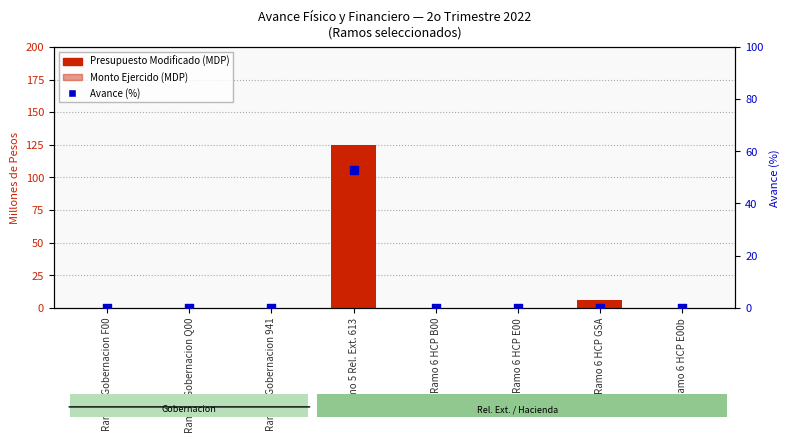

Which series has the largest total across all categories?

Presupuesto Modificado (MDP)